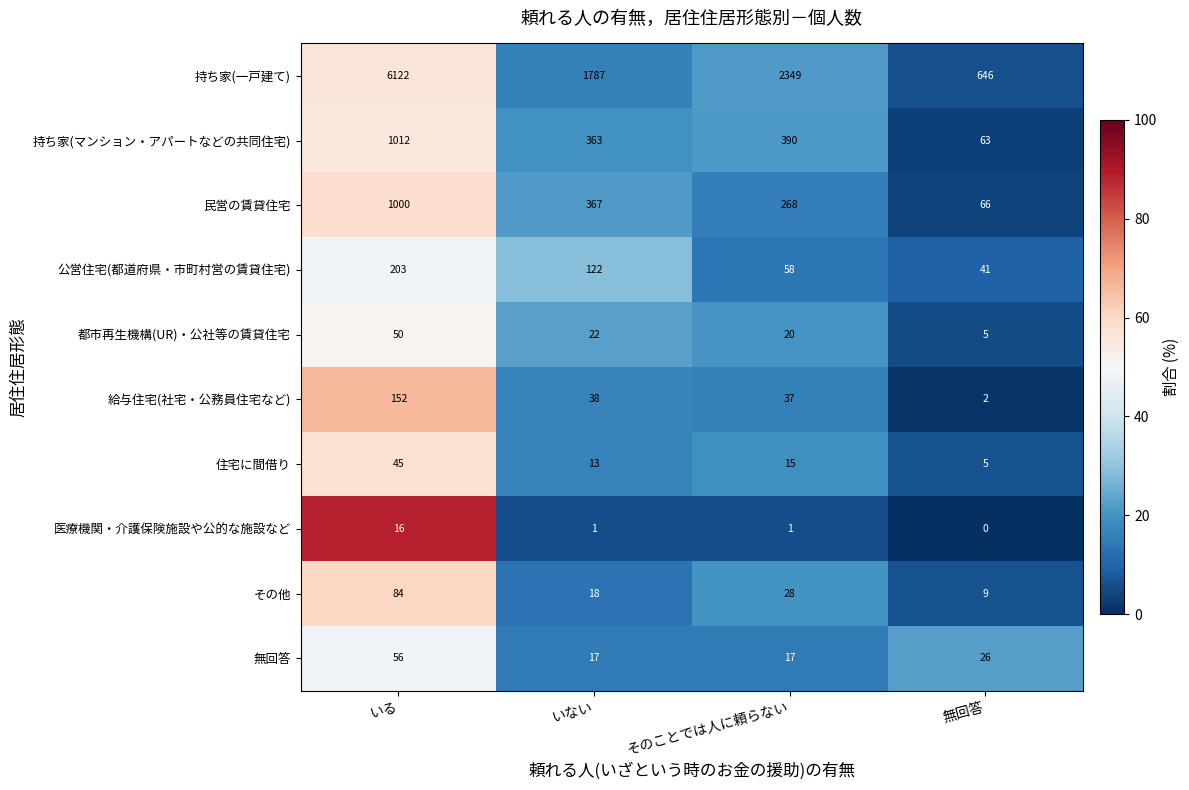

Is it true that 持ち家(マンション・アパートなどの共同住宅) equals 363 at いない?

True